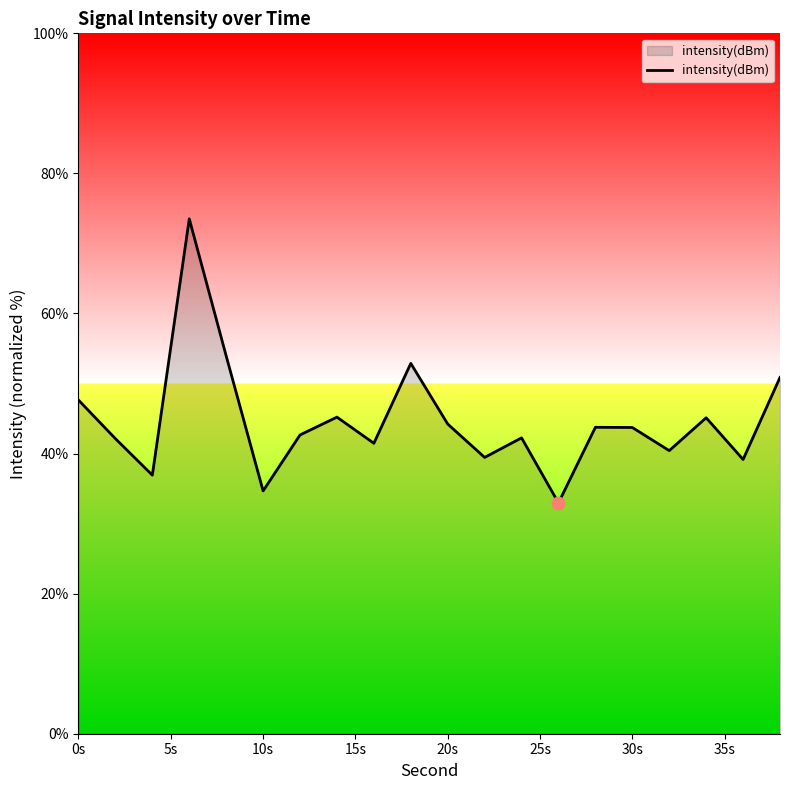

What is the smallest value displayed?

33.0